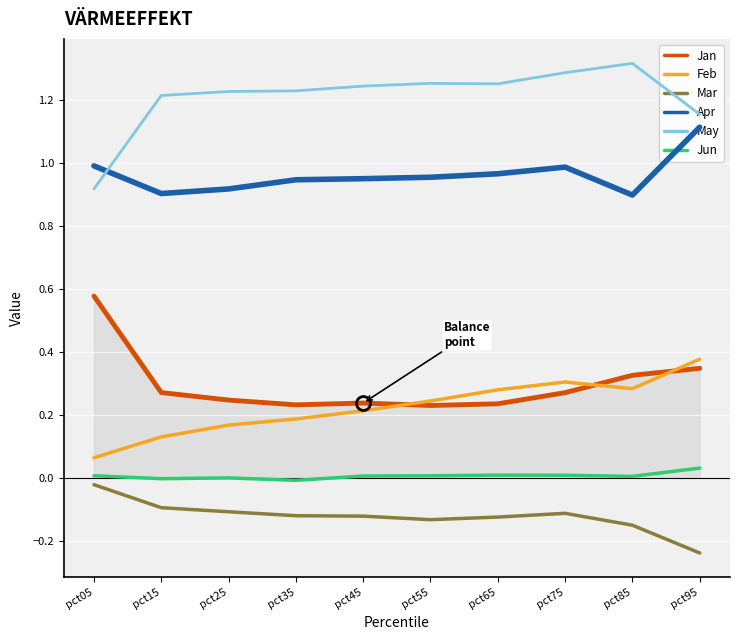

Where is the first local maximum for May?

pct55